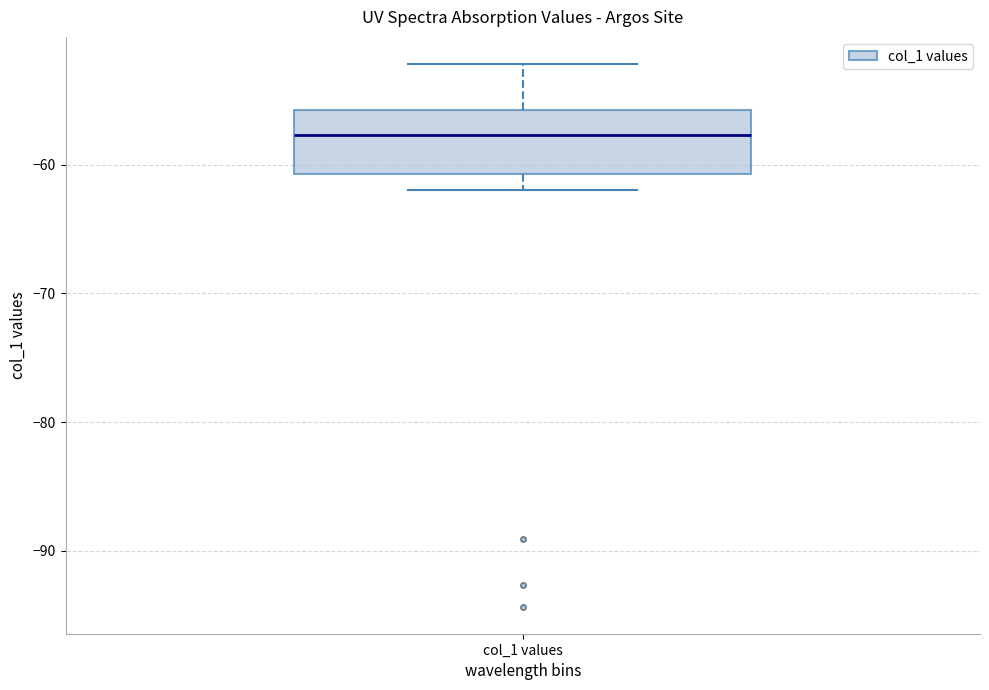

Transcribe this box plot: give where the median line is, the range the box spans, and where the two whiskers end, as read against the y-axis. The values are not printed on the chart, so give them approximately, as read against the axis.

median -58, box -61 to -56, whiskers -62 to -52